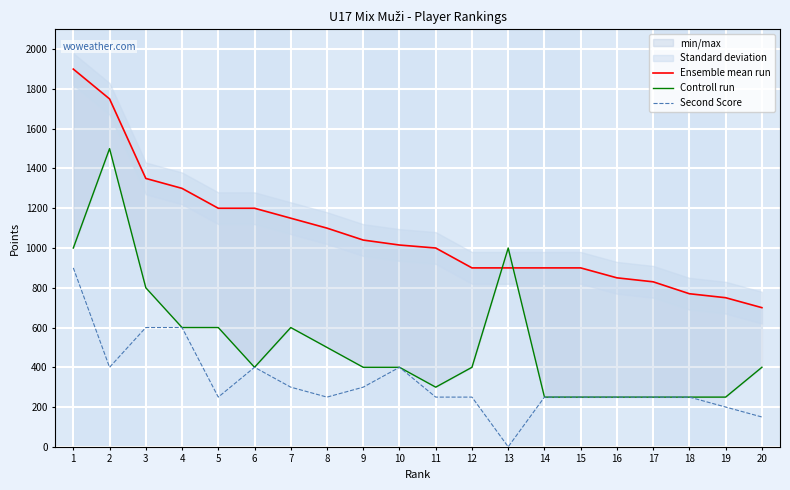

What is the sum of the Ensemble mean run values at 17 and 15?

1730